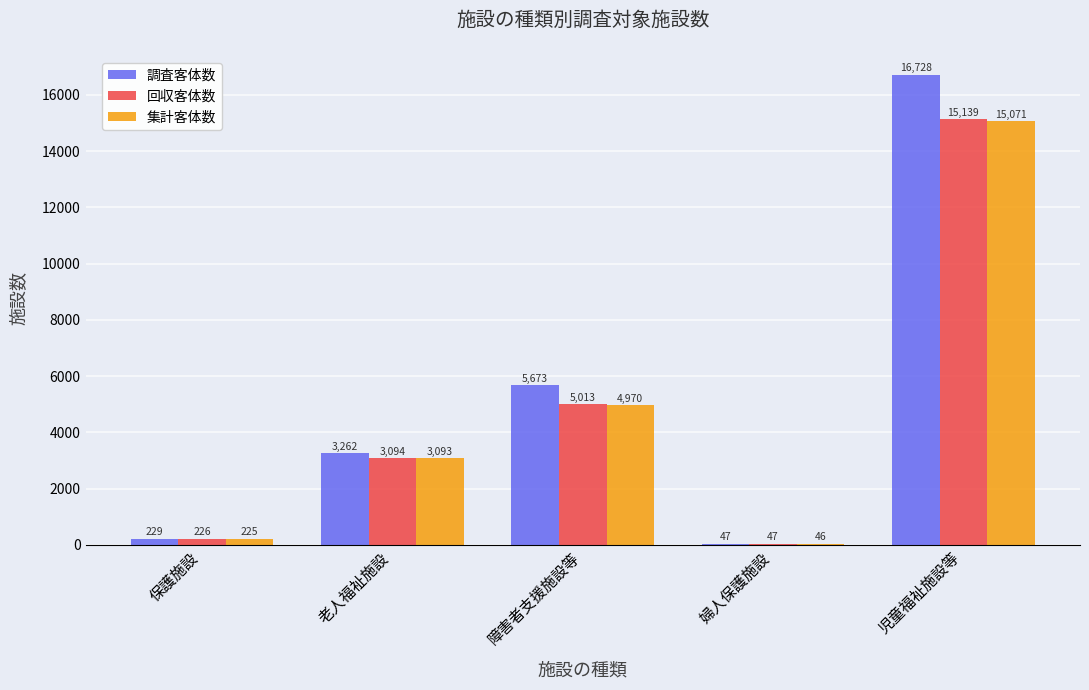

Reading left to right, list all the values displayed in this chart.

調査客体数: 229	3262	5673	47	16728
回収客体数: 226	3094	5013	47	15139
集計客体数: 225	3093	4970	46	15071